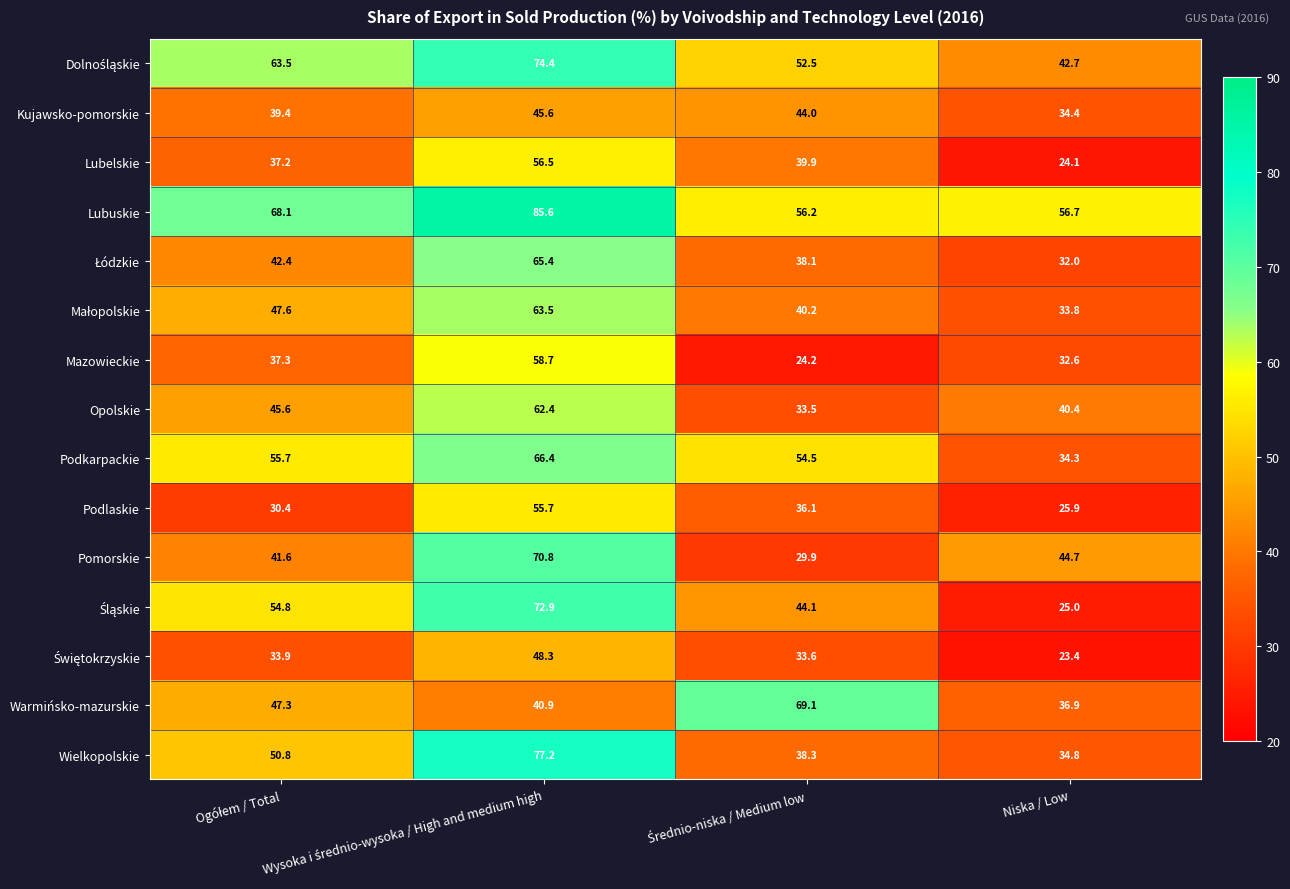

True or false: Wielkopolskie has a value of 46.8 at Niska / Low.

False